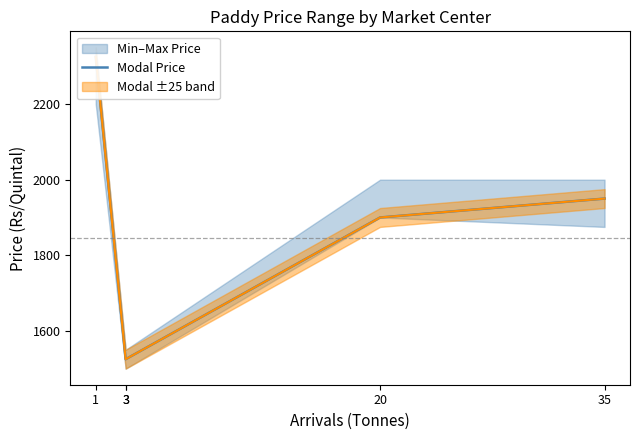

What is the minimum value shown in the chart?

1525